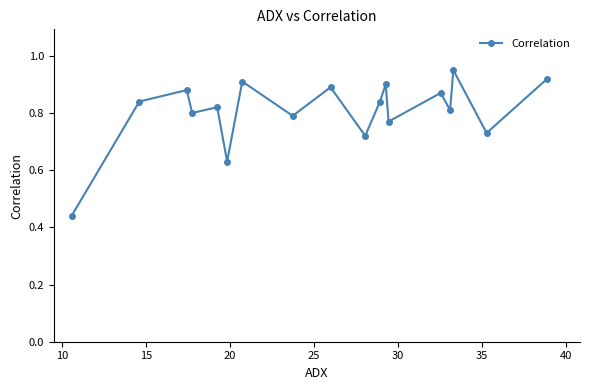

True or false: the data has more than 2 interior local peaks.

True